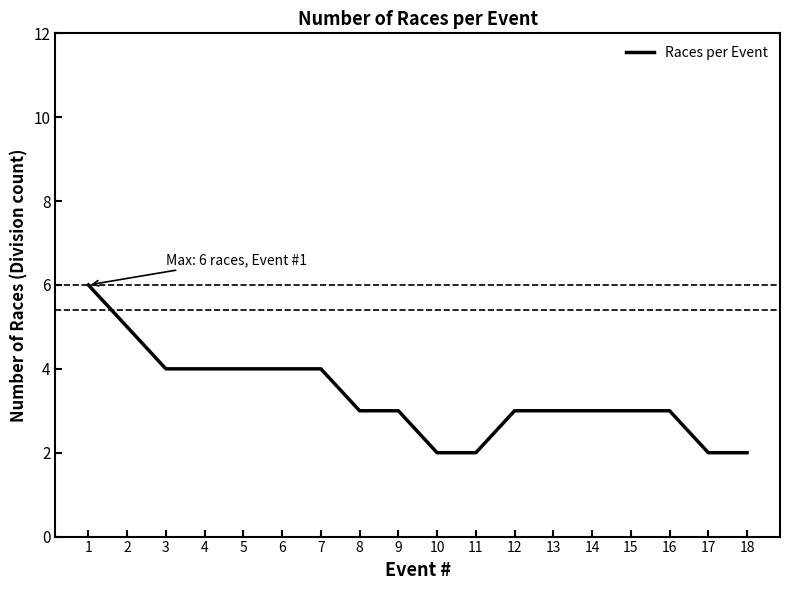

What is the greatest value displayed?

6